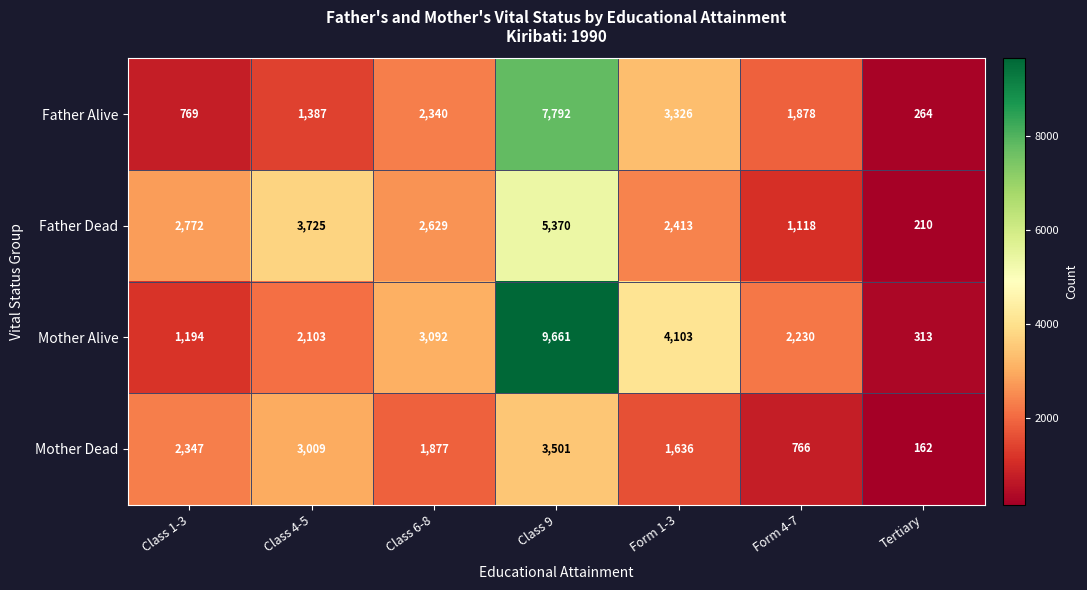

What is the sum of the Father Dead values at Form 4-7 and Form 1-3?

3531